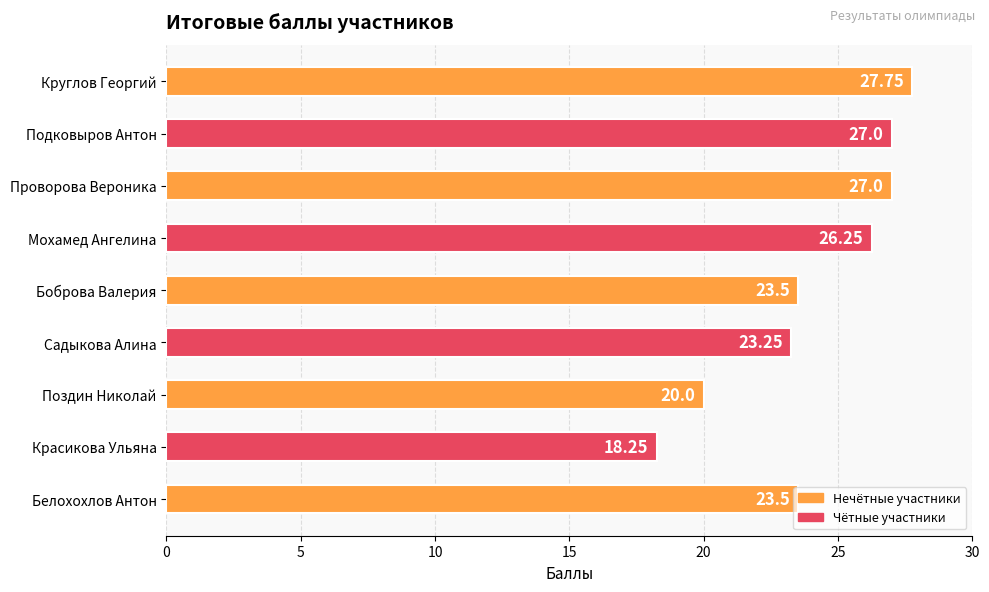

What is the difference between the values at Мохамед Ангелина and Садыкова Алина?

3.0